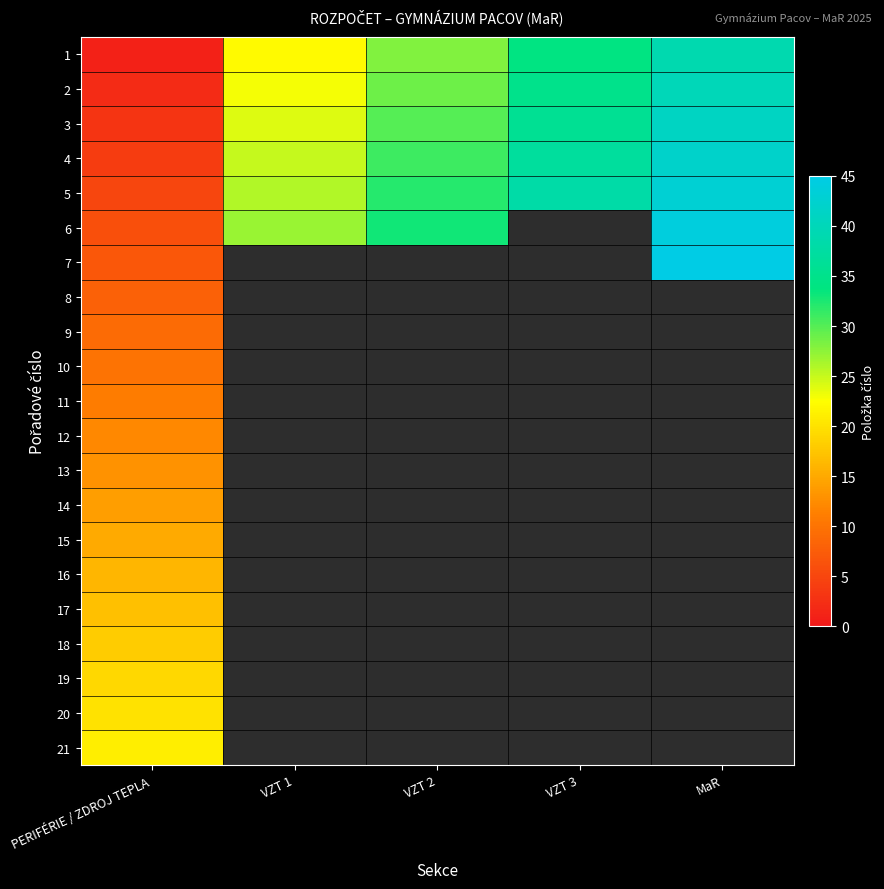

Which category has the lowest value in the 11 series?

PERIFÉRIE / ZDROJ TEPLA